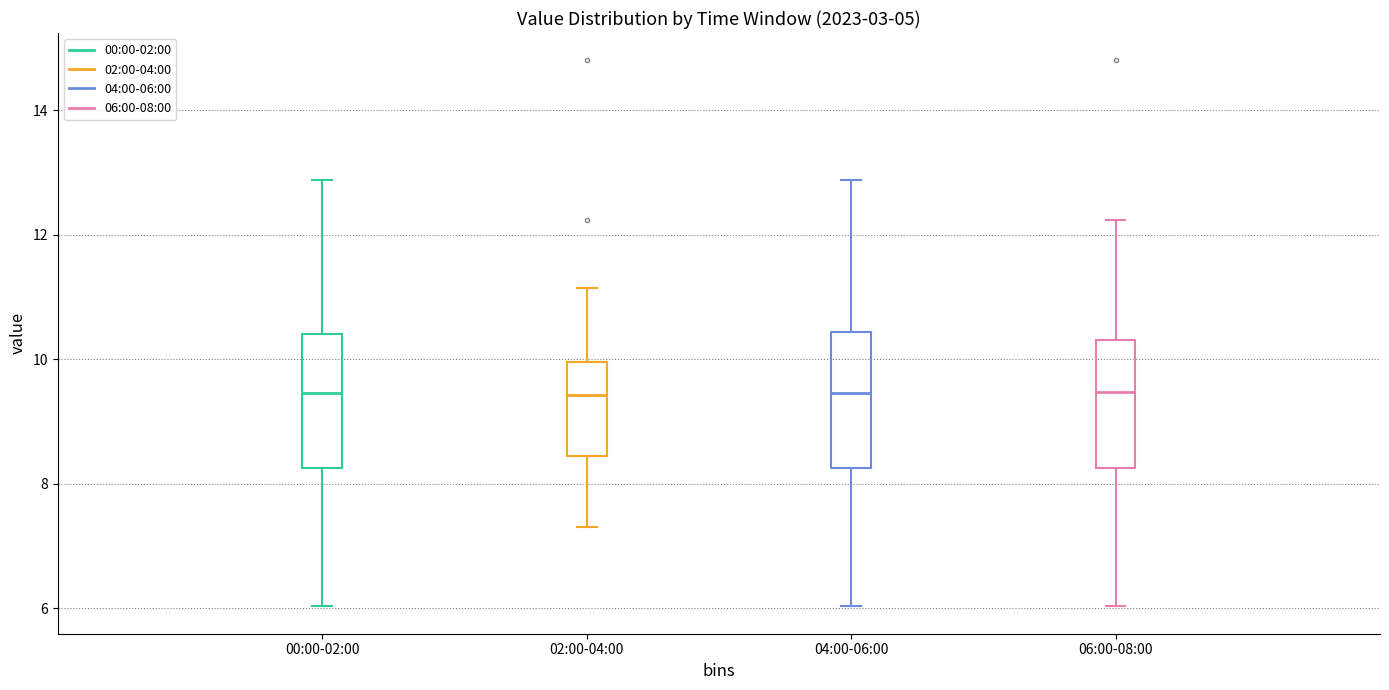

Reading left to right, read every box against the y-axis: the position of its median line, the range the box covers, and the ends of its whiskers. The values are not printed on the chart, so give them approximately, as read against the axis.

00:00-02:00: median 9.4, box 8.2 to 10.4, whiskers 6.0 to 12.8
02:00-04:00: median 9.4, box 8.4 to 10.0, whiskers 7.4 to 11.2
04:00-06:00: median 9.4, box 8.2 to 10.4, whiskers 6.0 to 12.8
06:00-08:00: median 9.4, box 8.2 to 10.4, whiskers 6.0 to 12.2